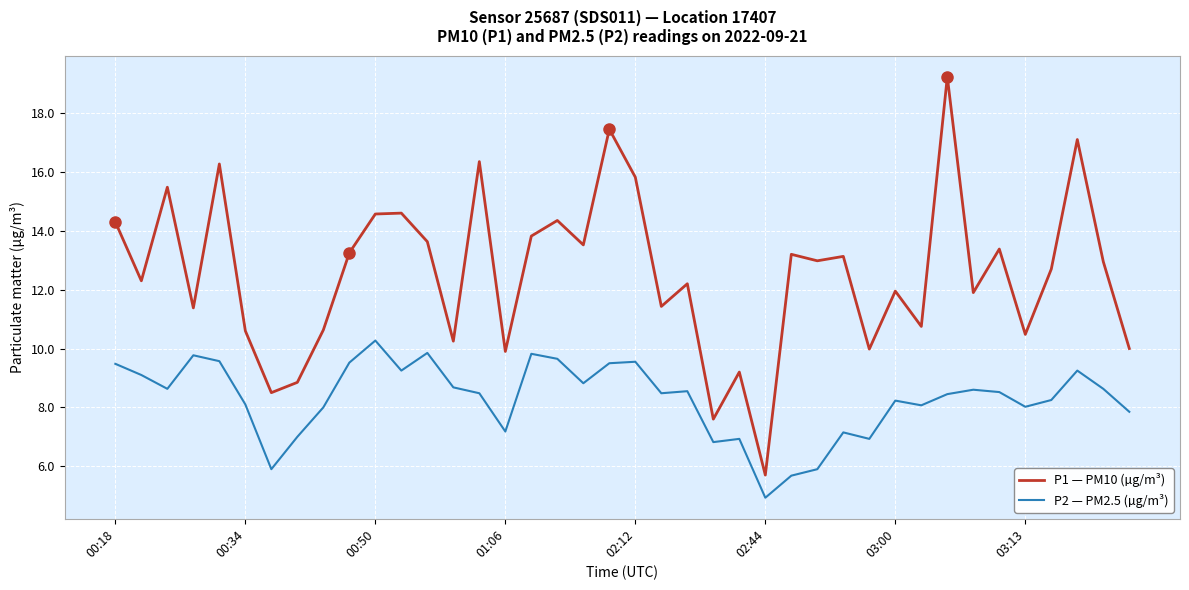

What is the difference between the maximum and minimum values in the P1 — PM10 (µg/m³) series?

13.5